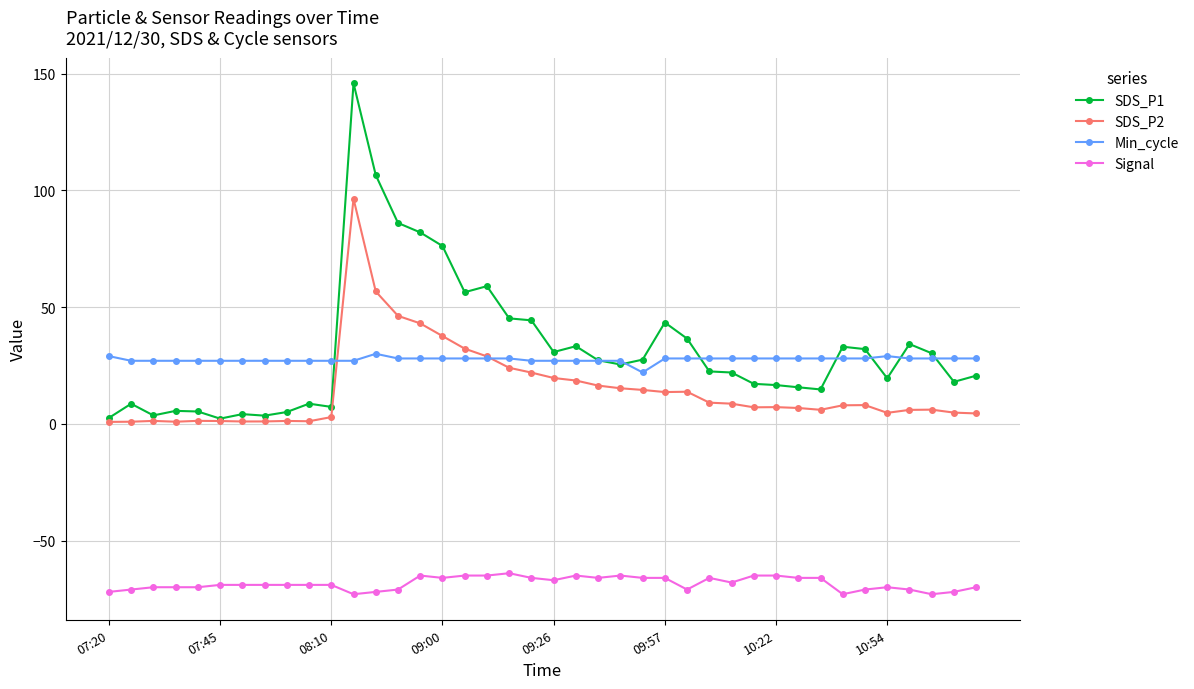

List the series in order of their peak value, lowest first.

Signal, Min_cycle, SDS_P2, SDS_P1